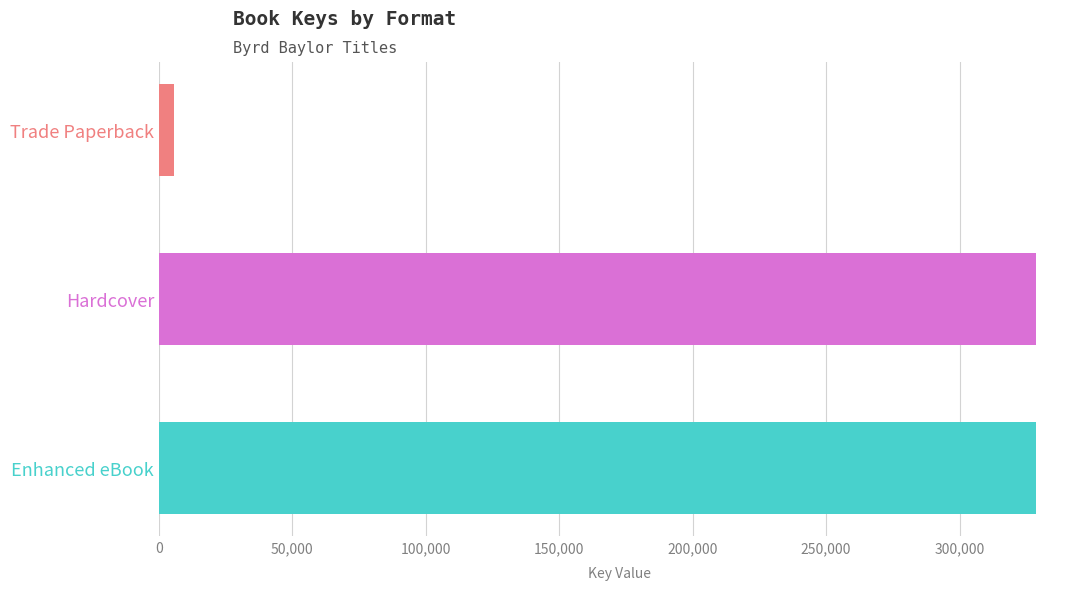

True or false: the data shows 460112 at Enhanced eBook.

False